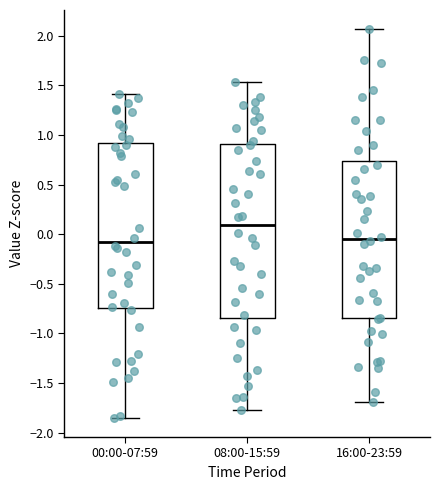

Where does the median line of the box for 08:00-15:59 sit on the y-axis? The values are not printed on the chart, so give them approximately, as read against the axis.

0.10